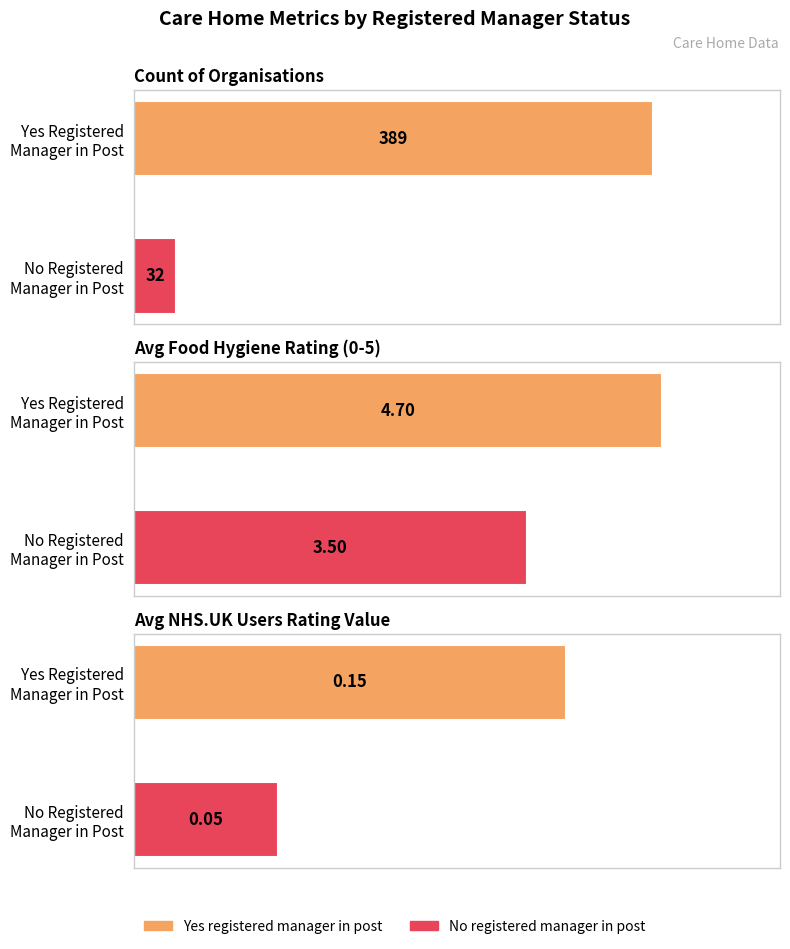

How many groups of bars are there?

2